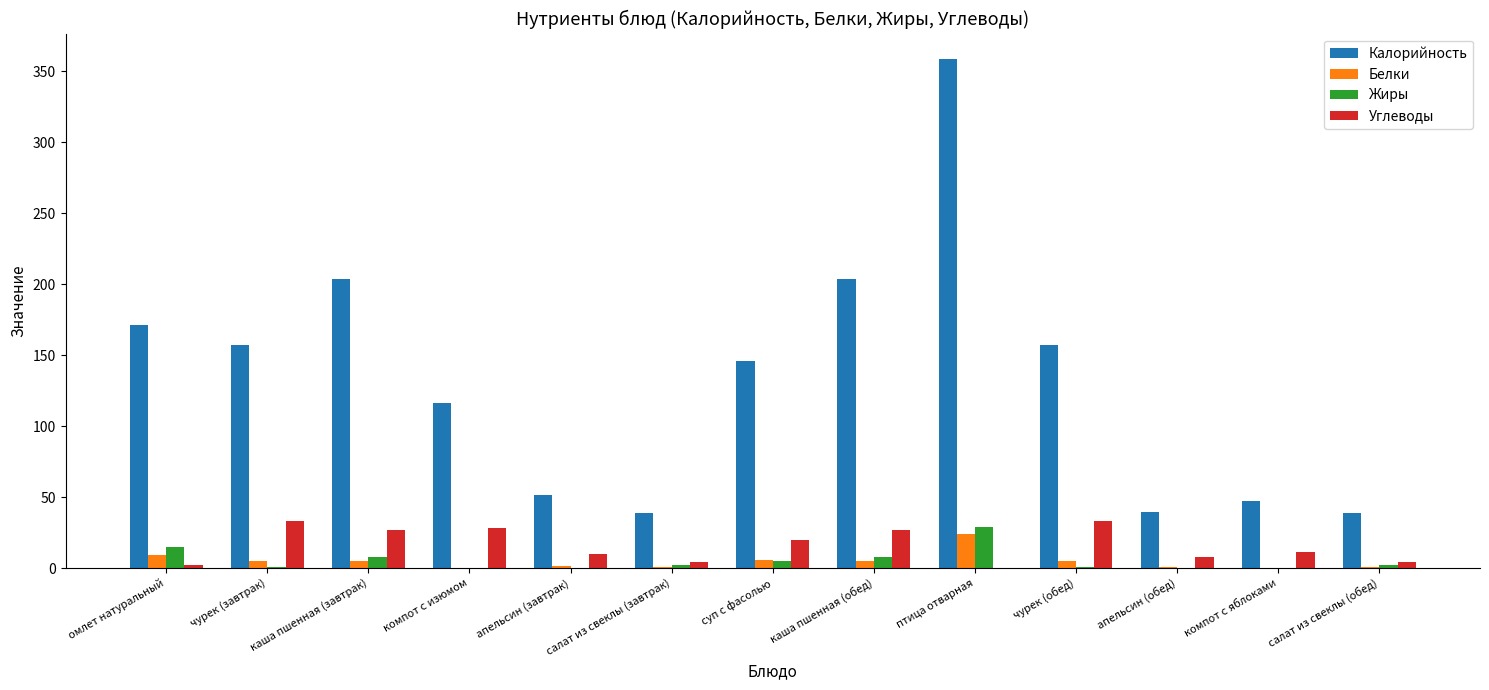

Which series has the largest total across all categories?

Калорийность